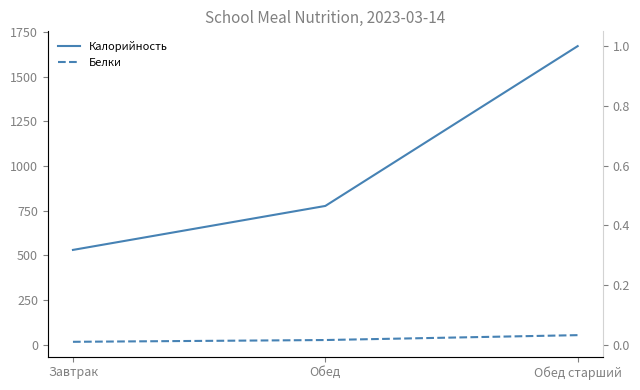

What is the label of the 2nd point from the right?

Обед